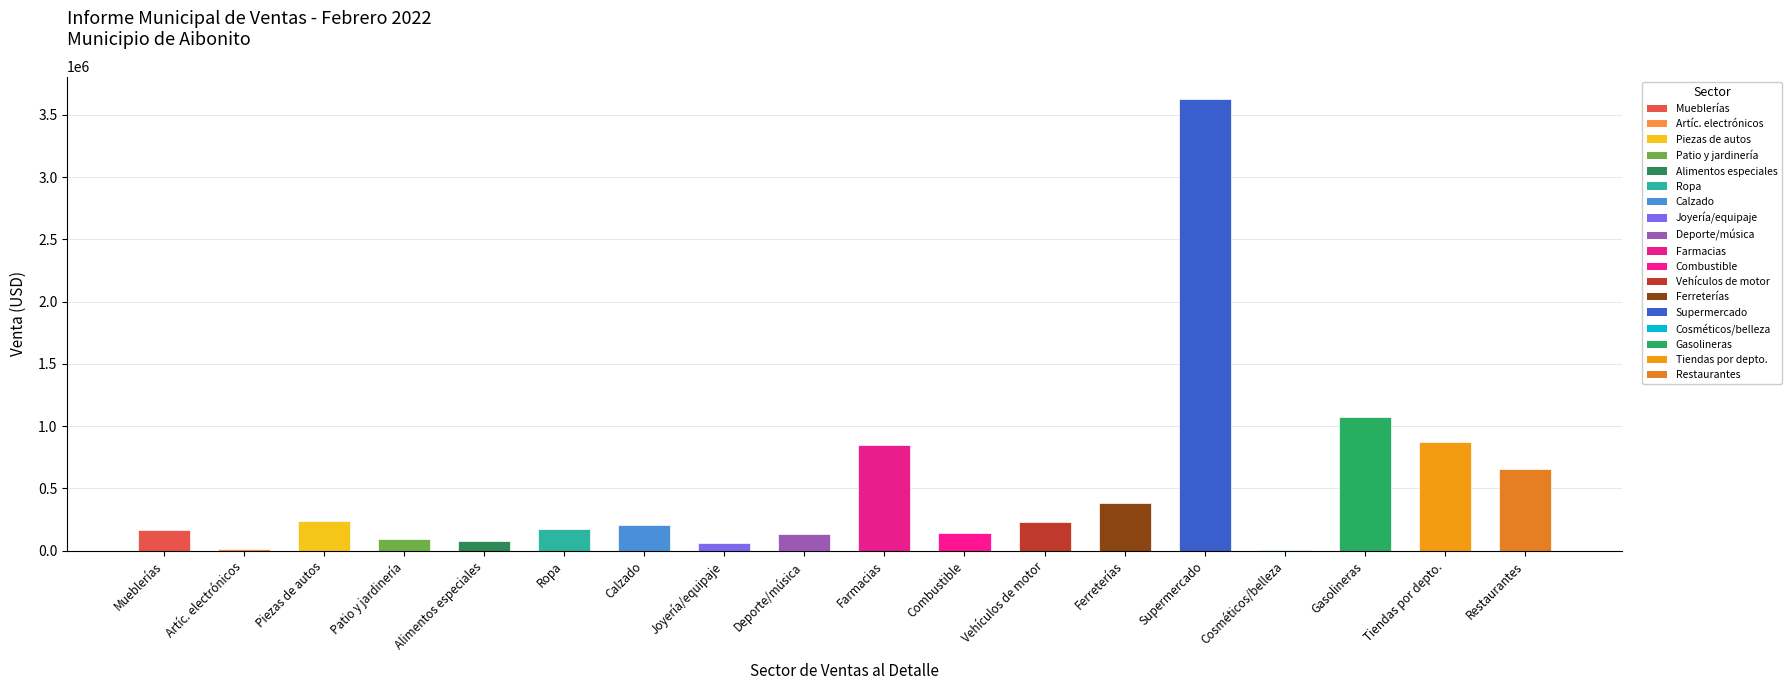

Reading right to left, extract all data points from this chart.

Venta: Restaurantes y lugares de bebidas alcohólicas=654665.1	Tiendas por departamento y otros artículos=876349.2	Gasolineras y tiendas de conveniencia=1074694.2	Tiendas de cosméticos, productos de belleza=3001.5	Supermercado y tiendas de bebidas alcohólicas=3625437.3	Ferreterías y materiales para el hogar=386822.2	Vehículos de motor nuevos y usados=227734.2	Distribuidores de combustible=140366.9	Farmacias y droguerías=847162.6	Tiendas de deporte, instrumentos musicales=135854.4	Tiendas de joyería, equipaje y artículos=62406.8	Tiendas de calzado=204028.3	Tiendas de ropa=174579.2	Tiendas de alimentos especiales=77458.7	Equipo de patio y jardinería=91107.6	Tiendas de piezas de autos=241545.7	Tiendas de artículos electrónicos=12349.2	Mueblerías=166909.8
Proporción del Total: Restaurantes y lugares de bebidas alcohólicas=0.1	Tiendas por departamento y otros artículos=0.1	Gasolineras y tiendas de conveniencia=0.1	Tiendas de cosméticos, productos de belleza=0.0	Supermercado y tiendas de bebidas alcohólicas=0.4	Ferreterías y materiales para el hogar=0.0	Vehículos de motor nuevos y usados=0.0	Distribuidores de combustible=0.0	Farmacias y droguerías=0.1	Tiendas de deporte, instrumentos musicales=0.0	Tiendas de joyería, equipaje y artículos=0.0	Tiendas de calzado=0.0	Tiendas de ropa=0.0	Tiendas de alimentos especiales=0.0	Equipo de patio y jardinería=0.0	Tiendas de piezas de autos=0.0	Tiendas de artículos electrónicos=0.0	Mueblerías=0.0